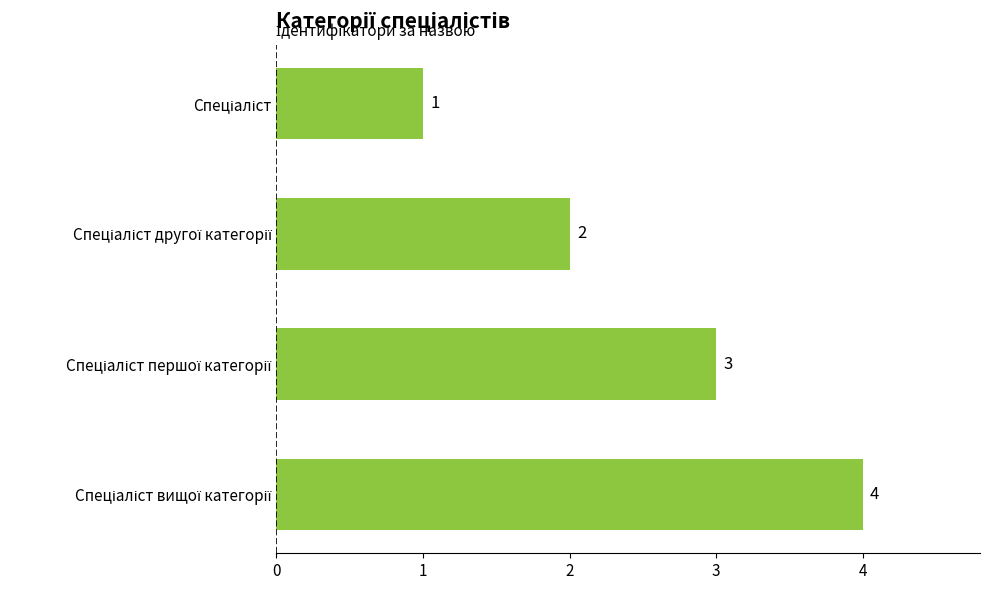

What is the maximum value shown in the chart?

4